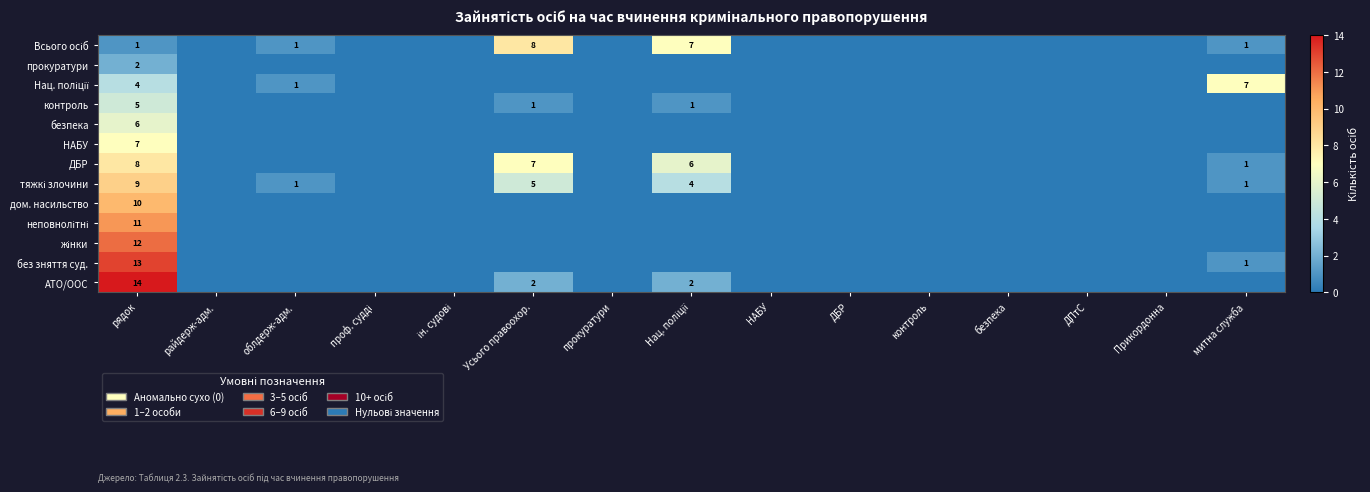

How many categories are shown in the chart?

15